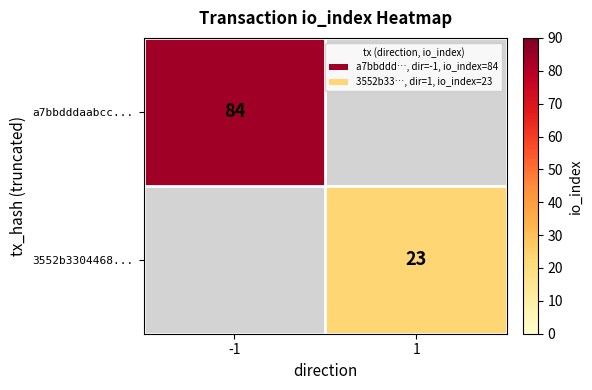

Which has a higher value, 1 or -1?

-1